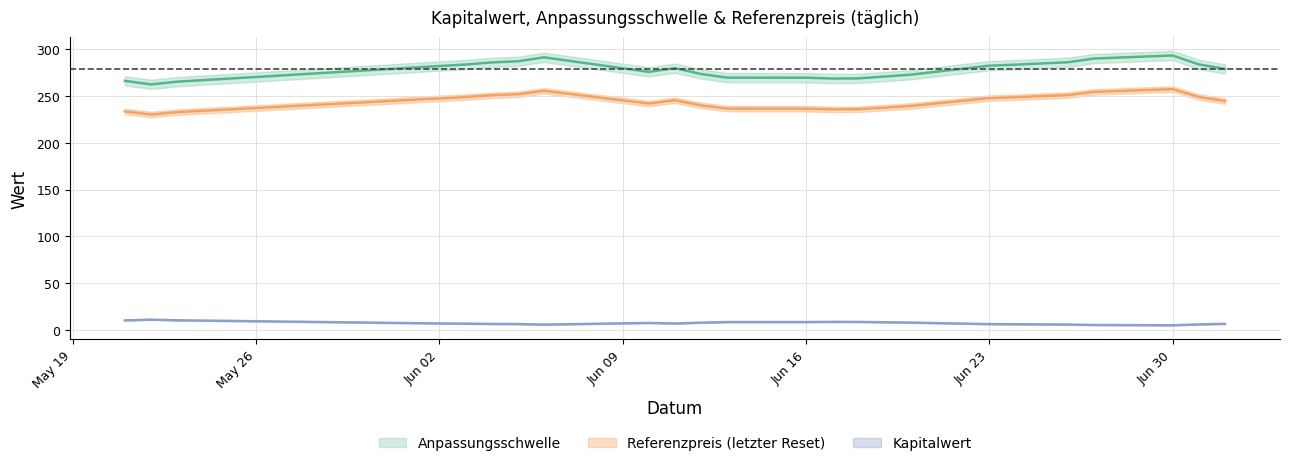

What is the label of the 8th point from the right?

Jun 23